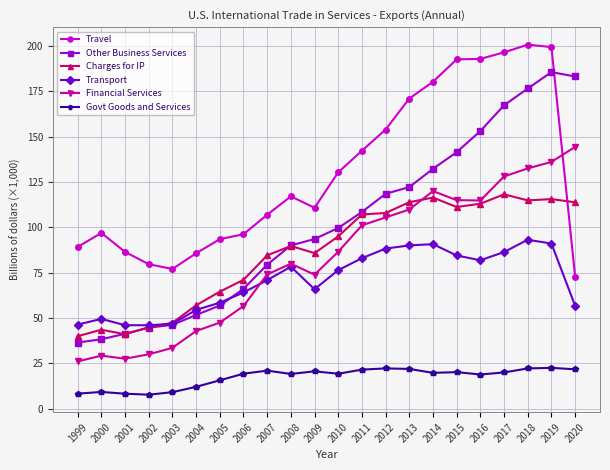

What is the difference between the highest and lowest values at 2004?

73.7